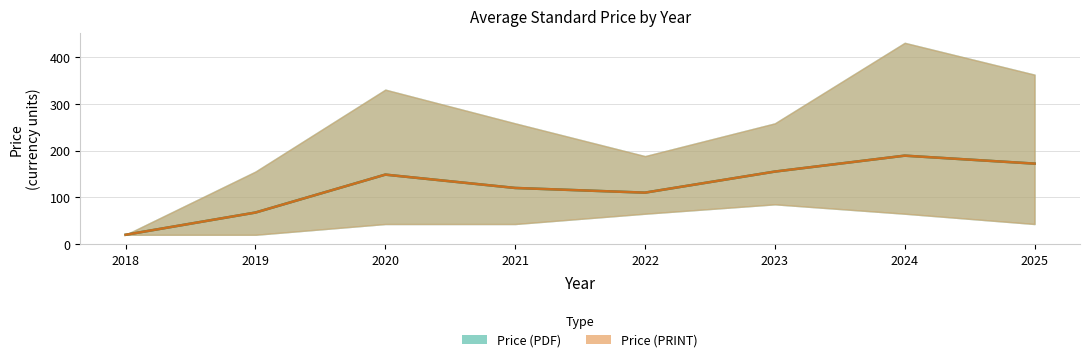

What is the value of the Price (PRINT) point at the 6th from the left?

155.0